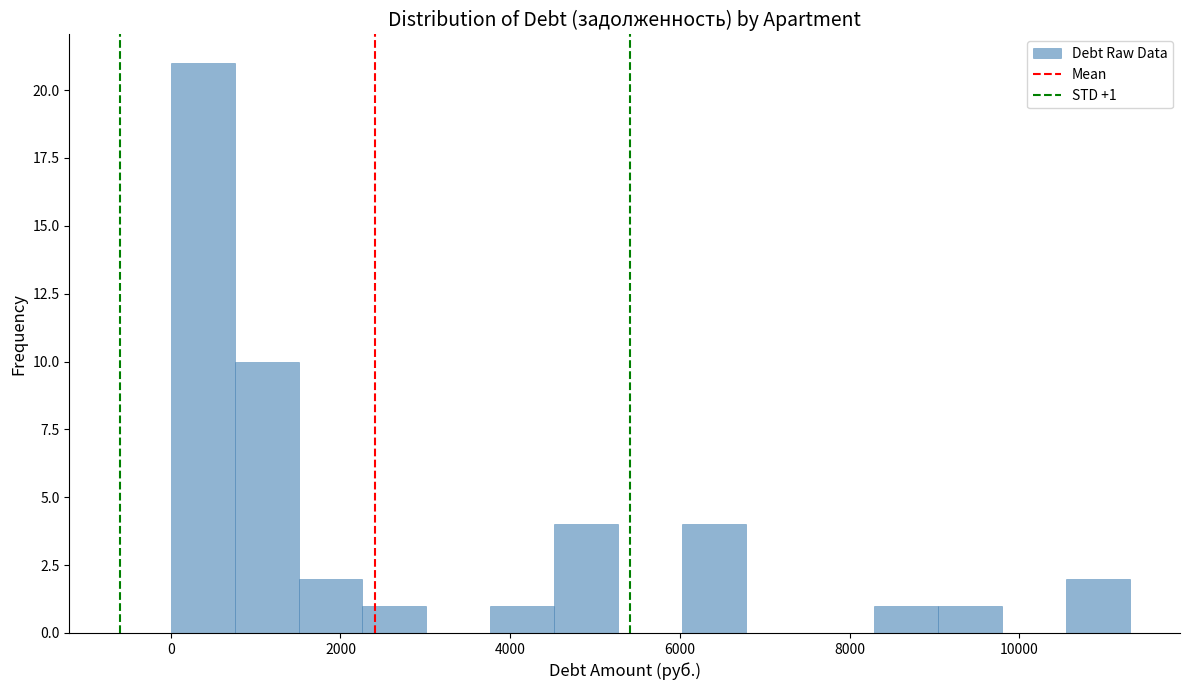

Around what value on the x-axis is the tallest bar? Give the approximate position of its centre, as read against the axis.

400